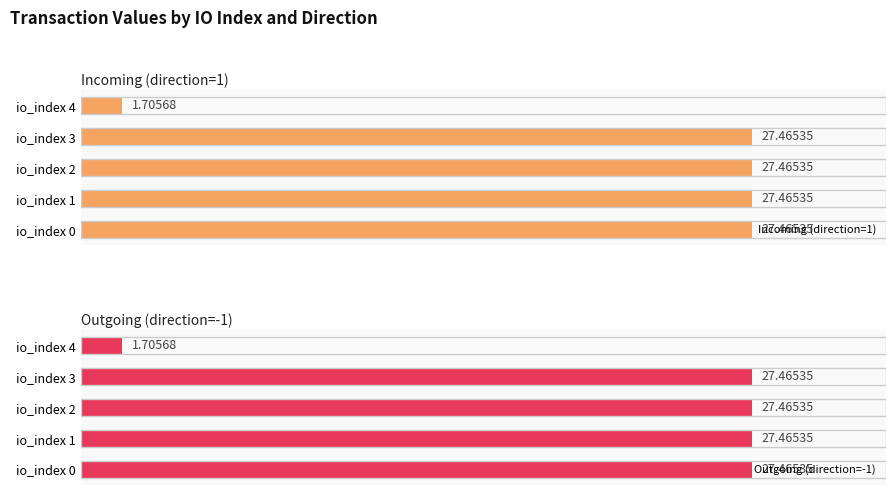

List the series in order of their peak value, highest first.

Incoming (direction=1), Outgoing (direction=-1)